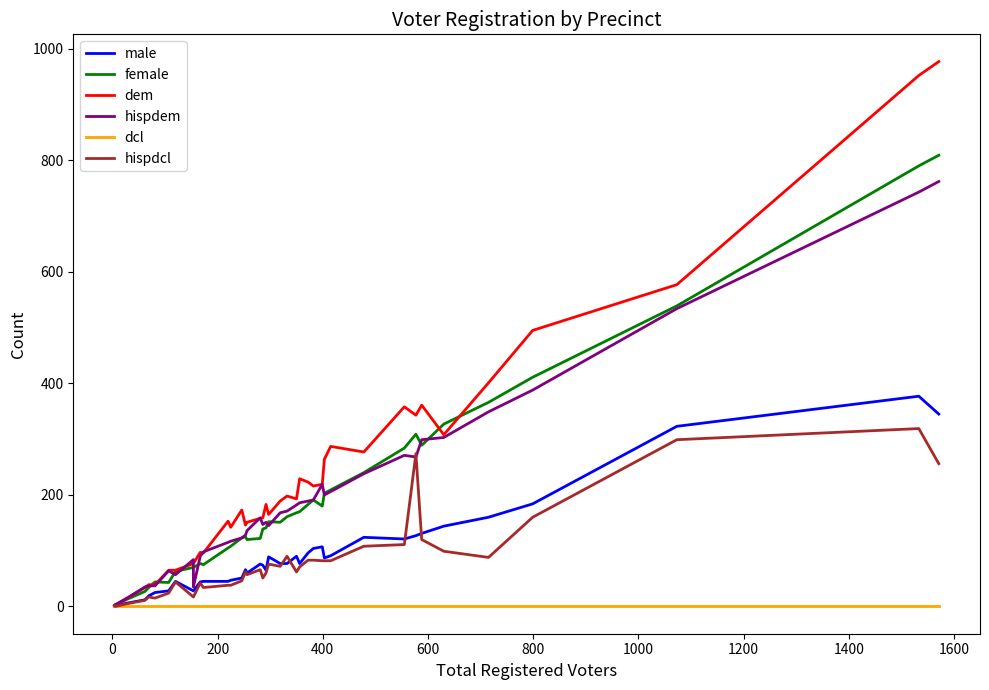

How many lines are shown in the chart?

6